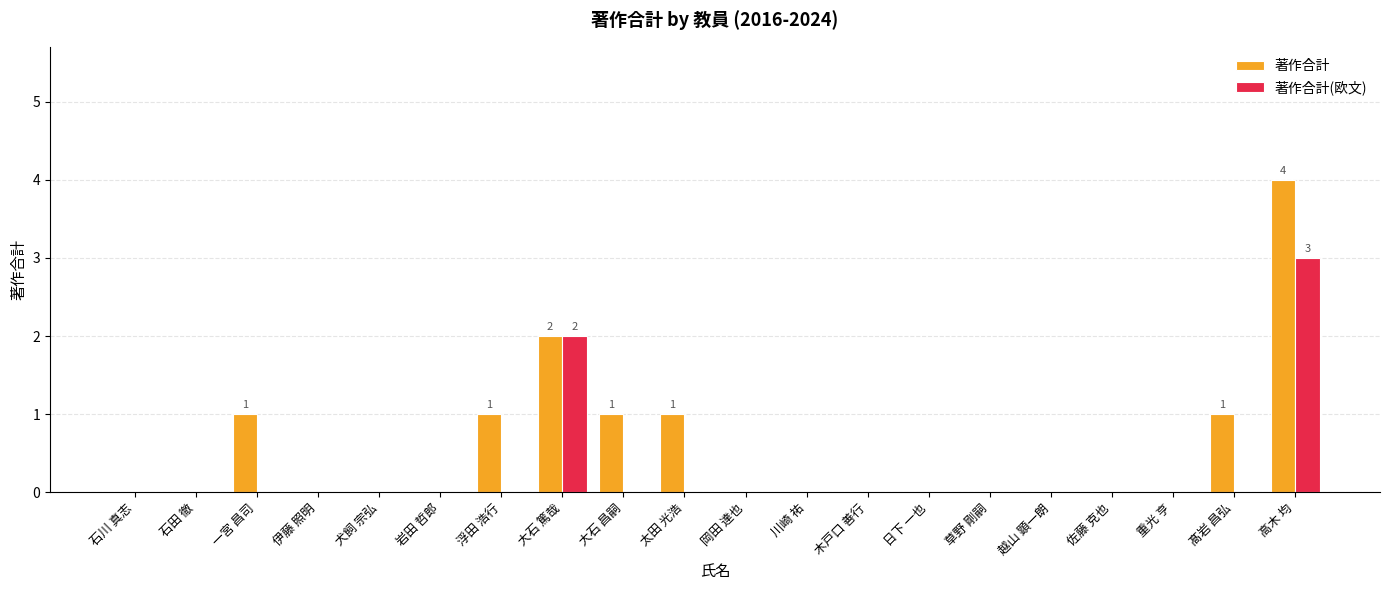

How many distinct data groups are displayed?

2